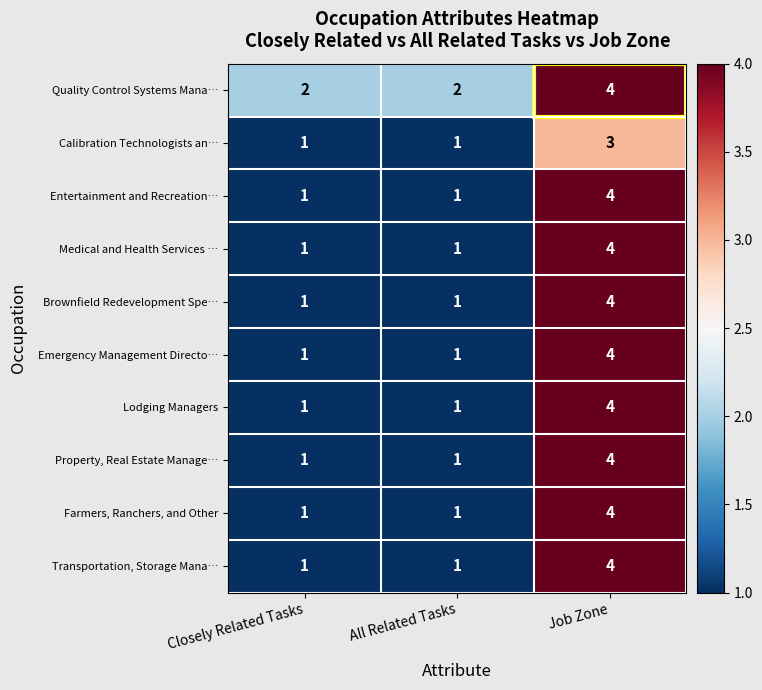

At how many categories does at least one series exceed 1?

3